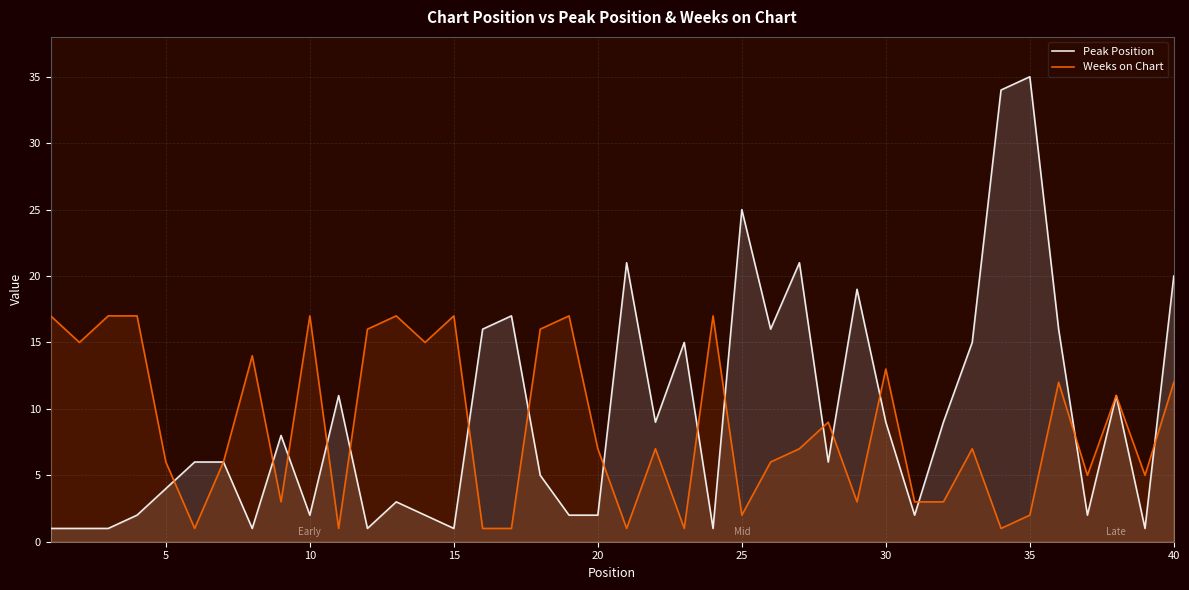

Is it true that Weeks on Chart equals 6 at 5?

True